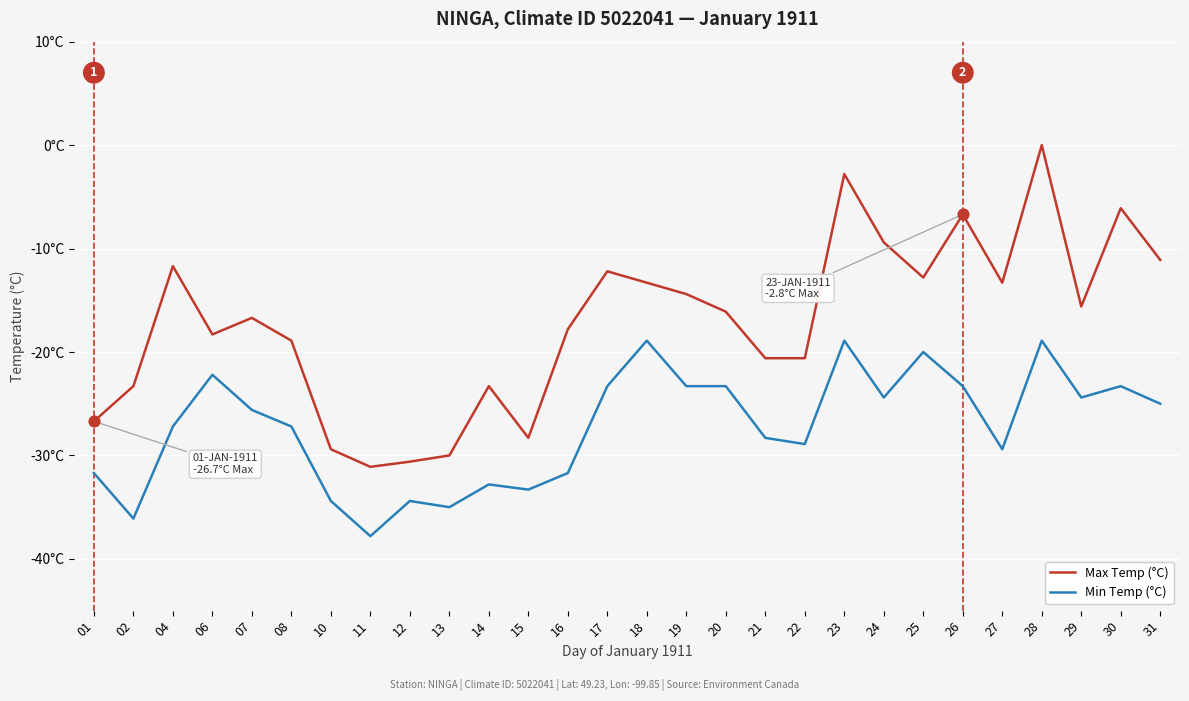

What are all the series names shown in the legend?

Max Temp (°C), Min Temp (°C)